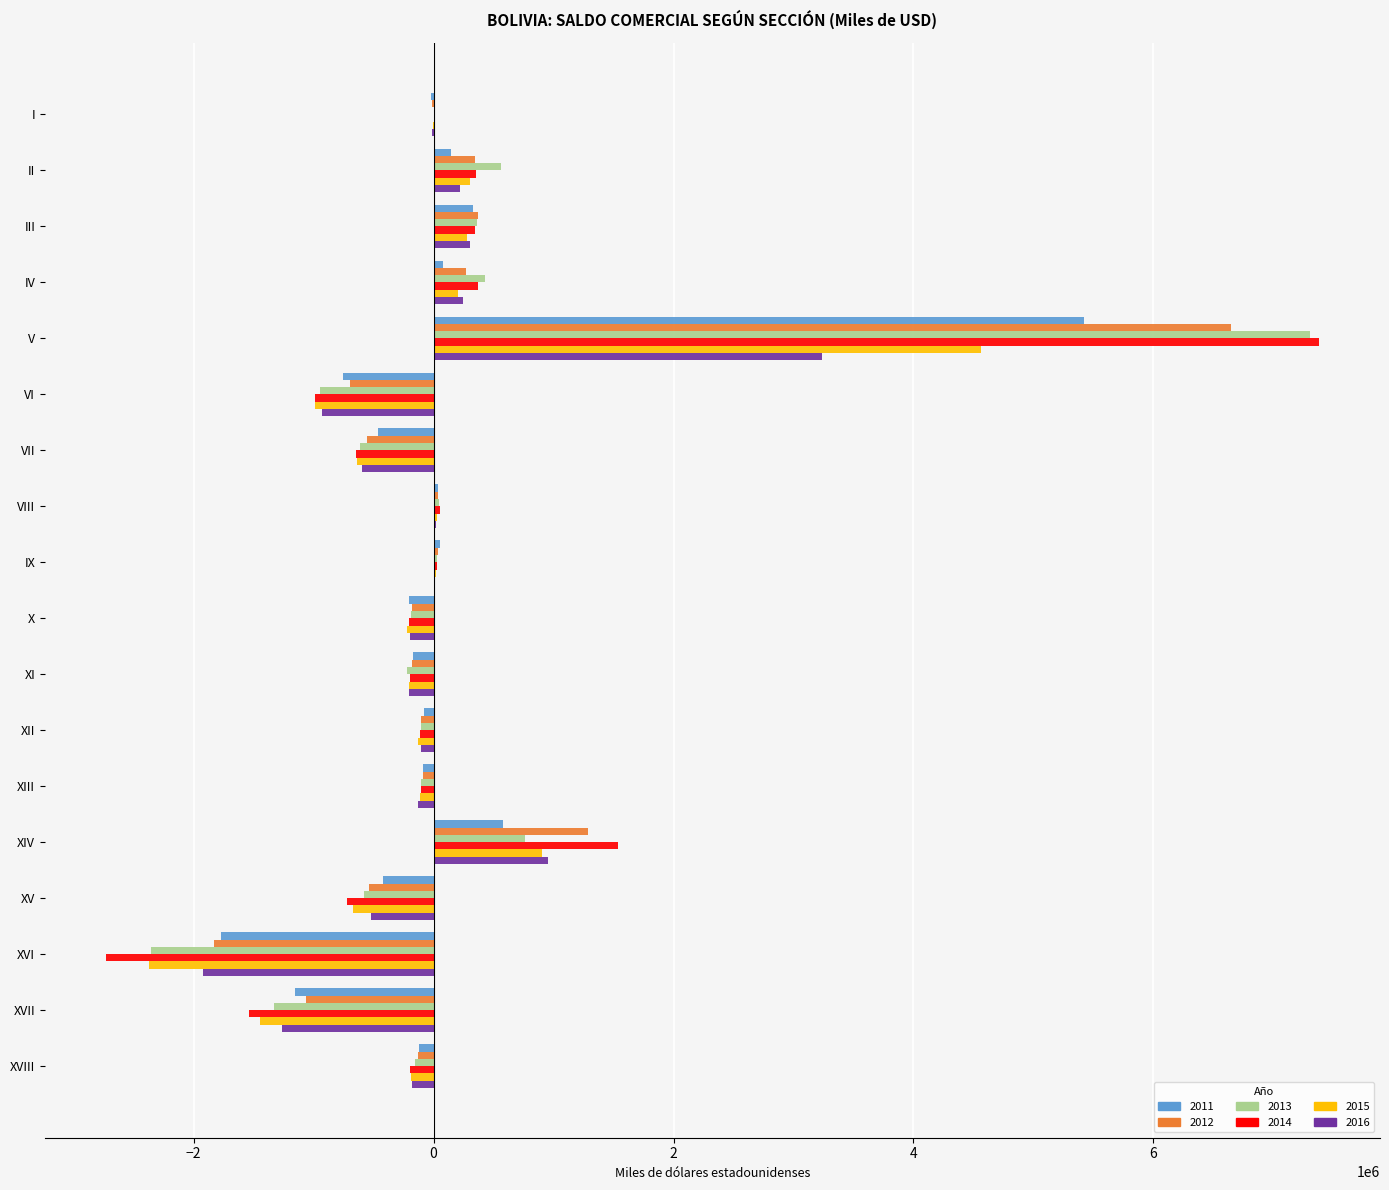

What is the sum of all 2014 values?

2621125.0